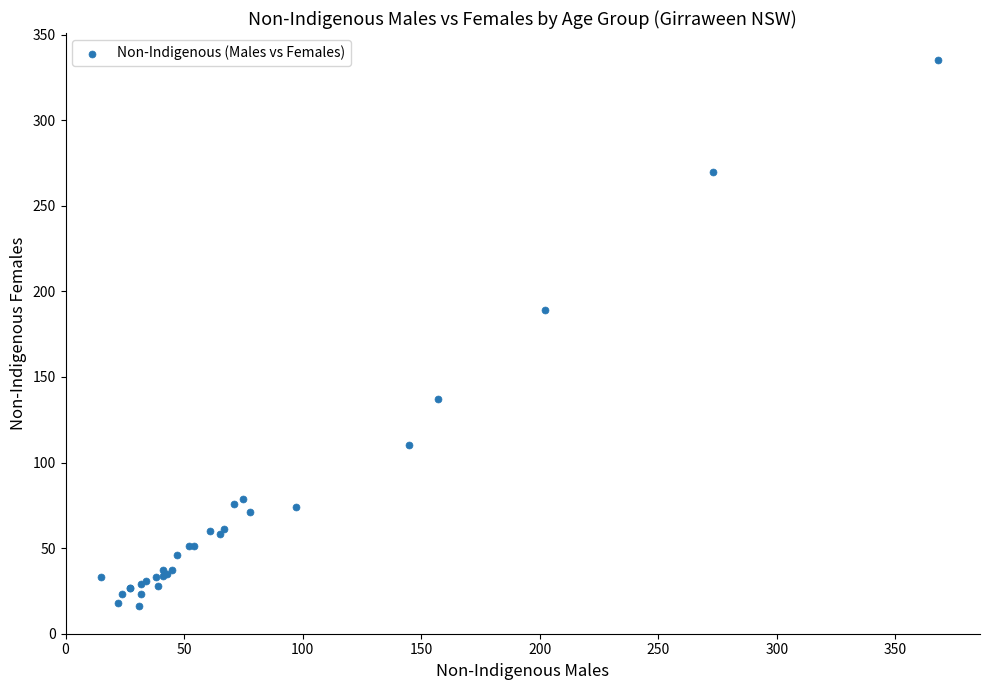

What Y value in the scatter plot is closest to 175?

189